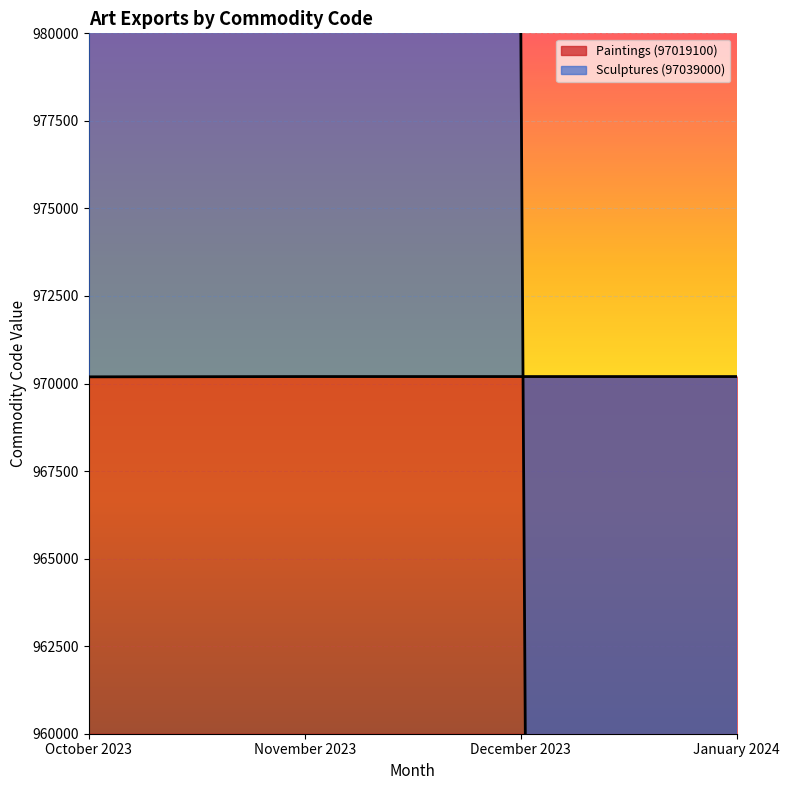

How many times do Sculptures (97039000) and Paintings (97019100) cross each other?

1